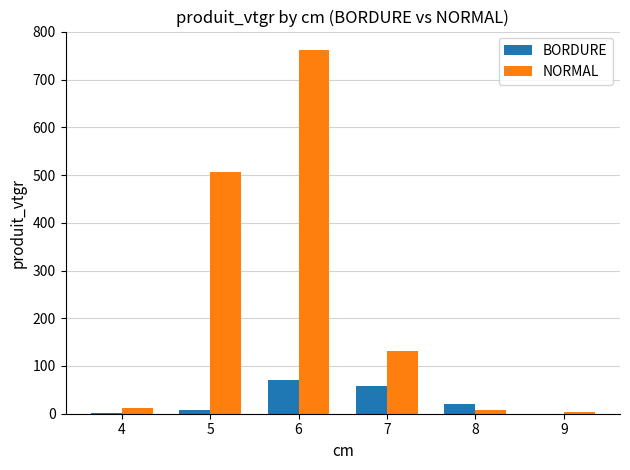

Which series changed the most between 5 and 7?

NORMAL